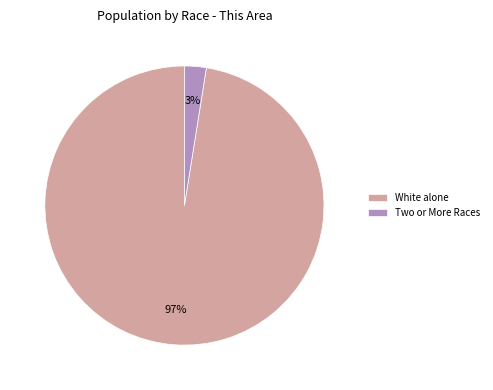

How many slices are in this pie chart?

2